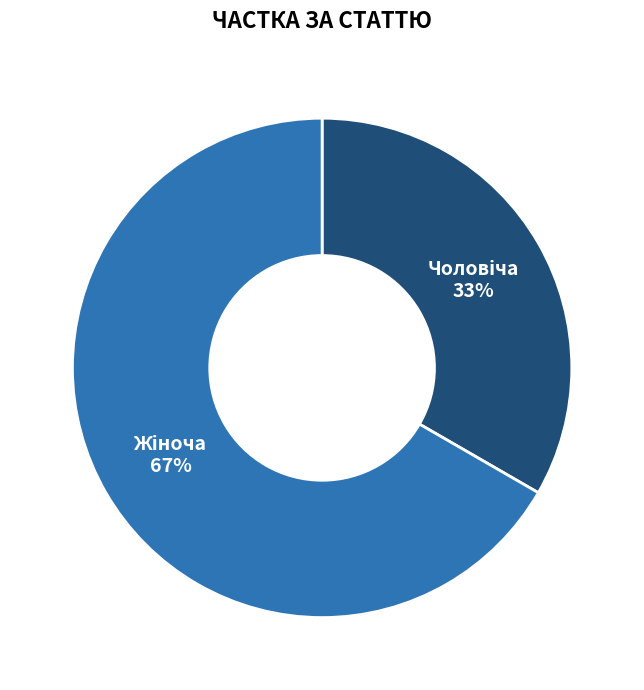

To the nearest percent, what is the average slice percentage?

50%